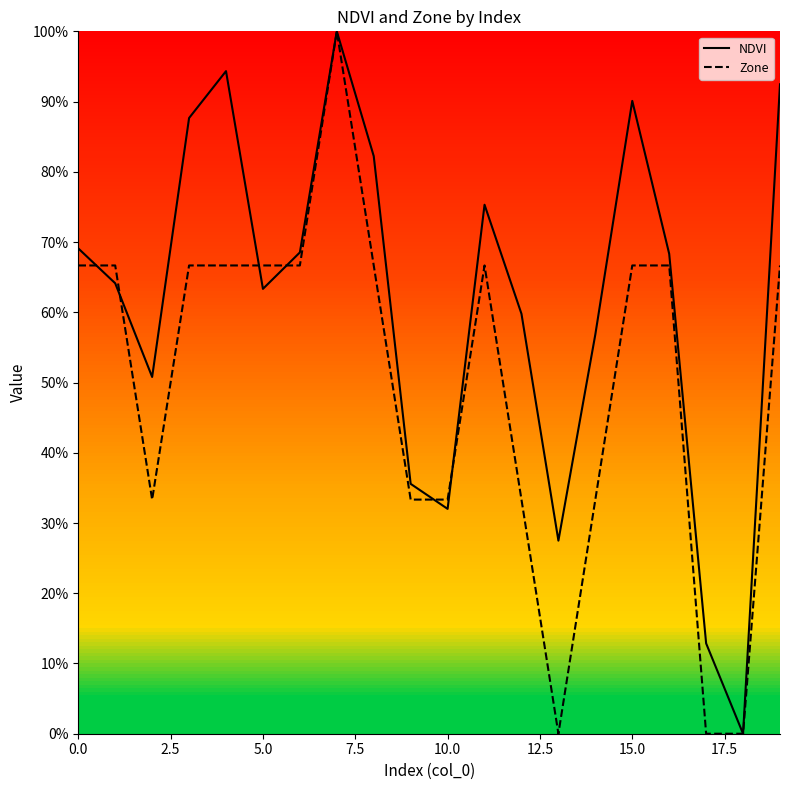

The NDVI series shows 99.6 at 0.0. True or false?

False